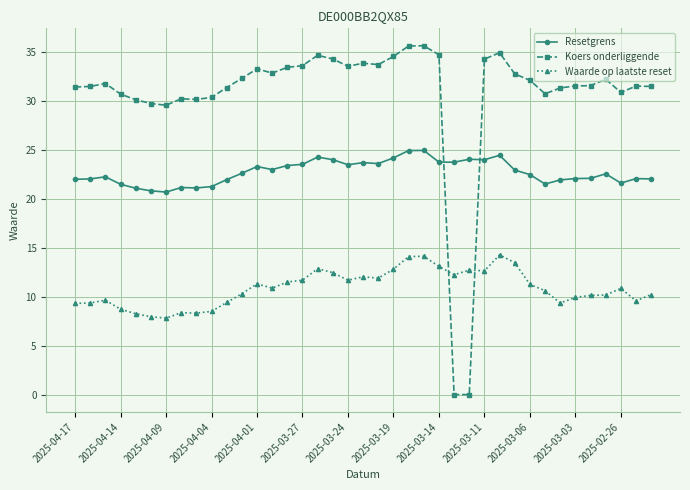

What is the difference between the maximum and second lowest values in the Resetgrens series?

4.1